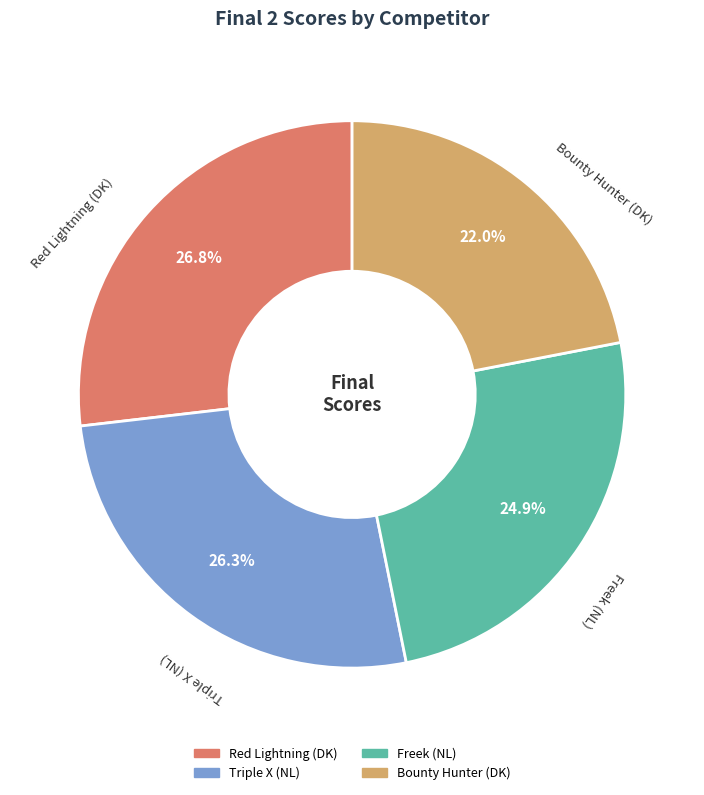

Is Freek (NL) the majority of the pie?

No